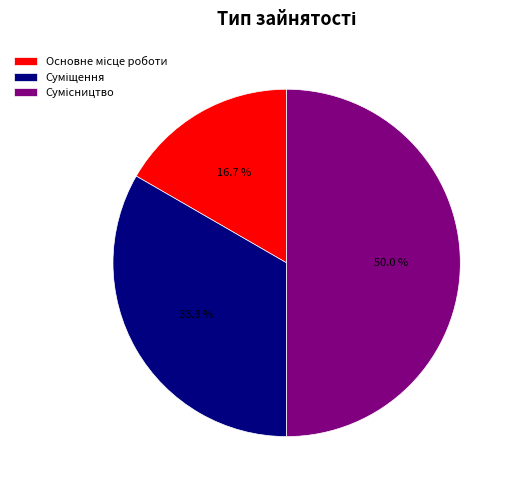

To the nearest percent, what is the difference between the largest and smallest slice percentages?

33%